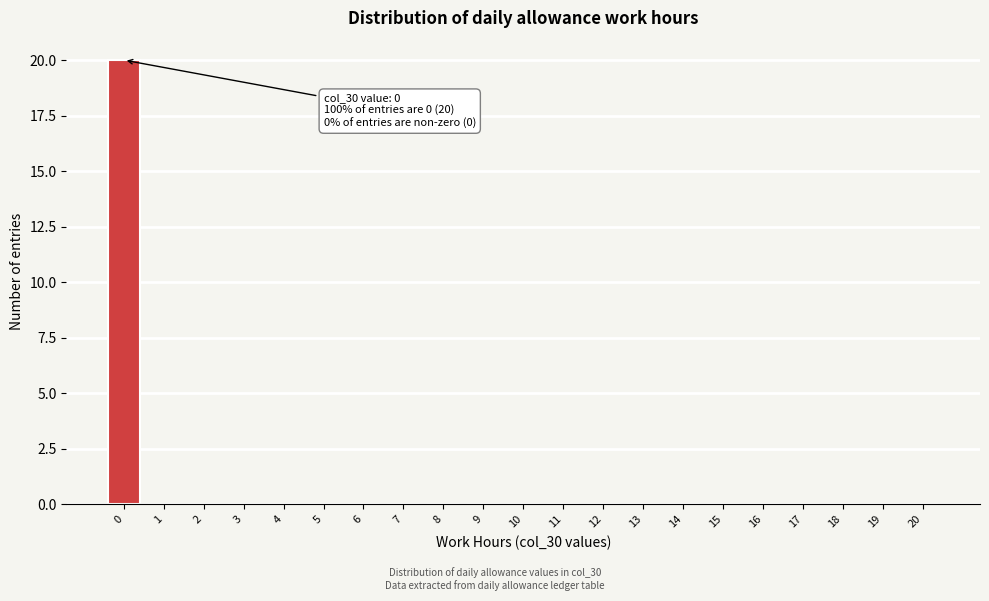

Reading right to left, extract all data points from this chart.

20=0	19=0	18=0	17=0	16=0	15=0	14=0	13=0	12=0	11=0	10=0	9=0	8=0	7=0	6=0	5=0	4=0	3=0	2=0	1=0	0=20